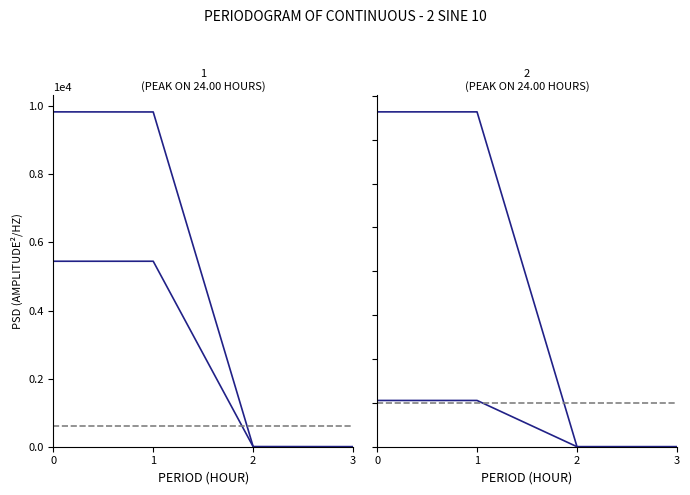

The Податкові надходження series shows -4008.2 at 3. True or false?

False